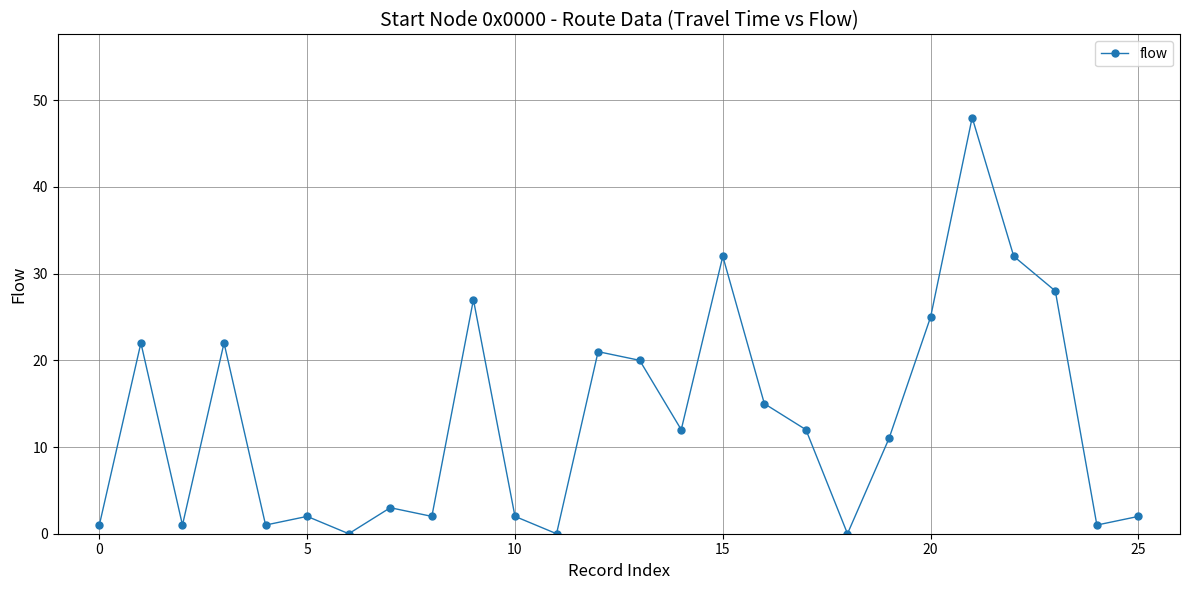

What is the value of the 23rd point from the left?

32